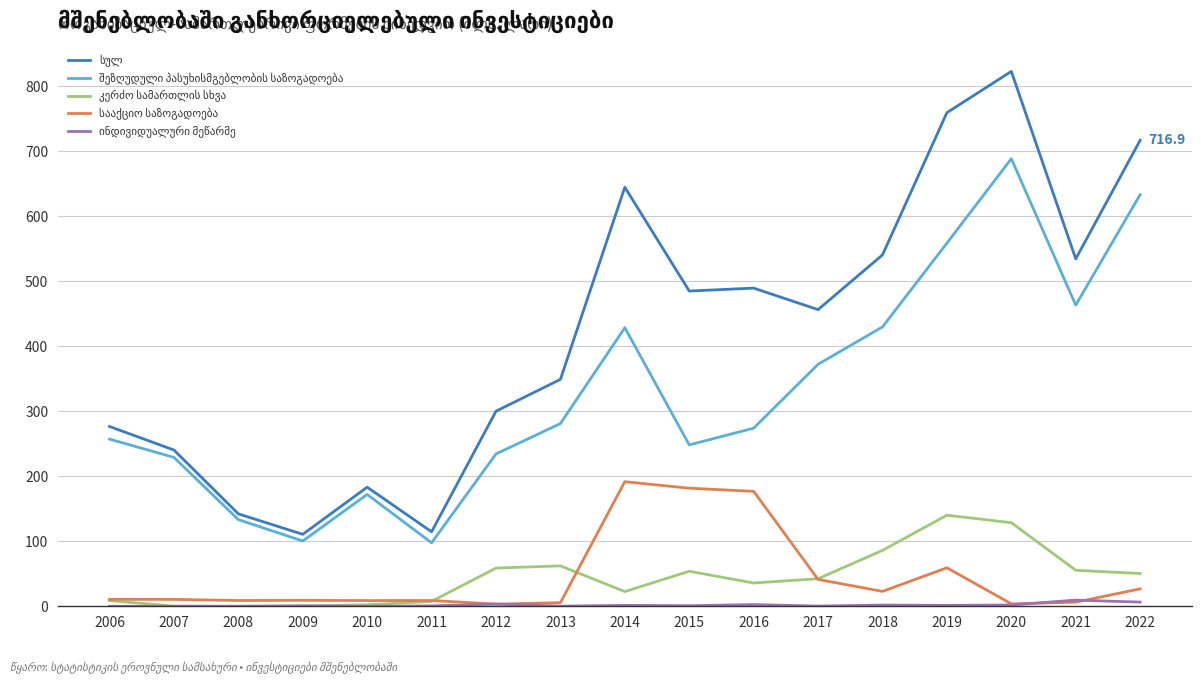

Which category has the highest value across all series?

2020